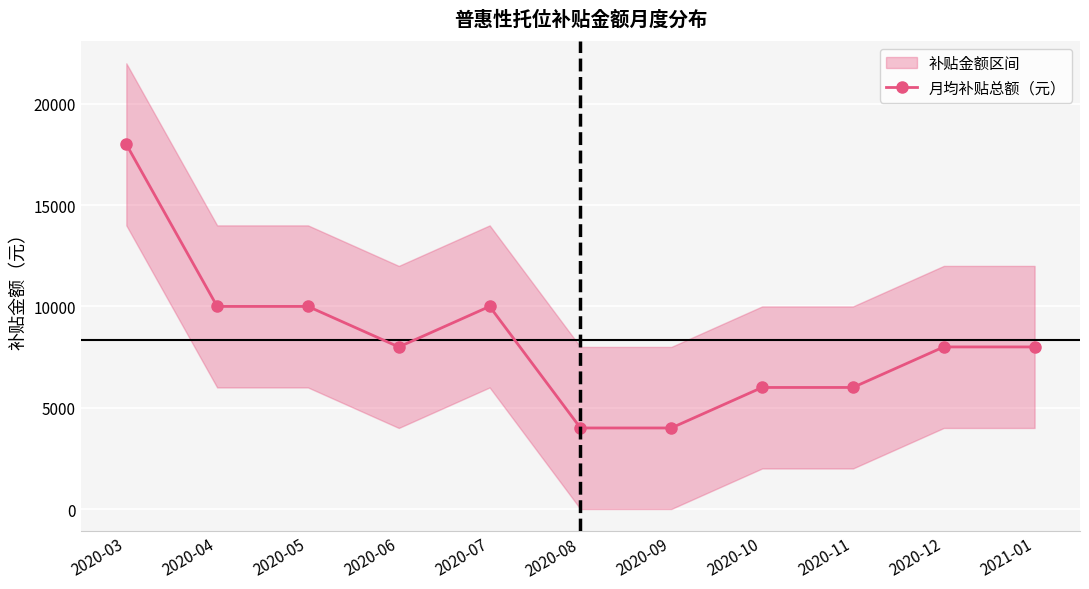

Between 2021-01 and 2020-04, which is larger?

2020-04